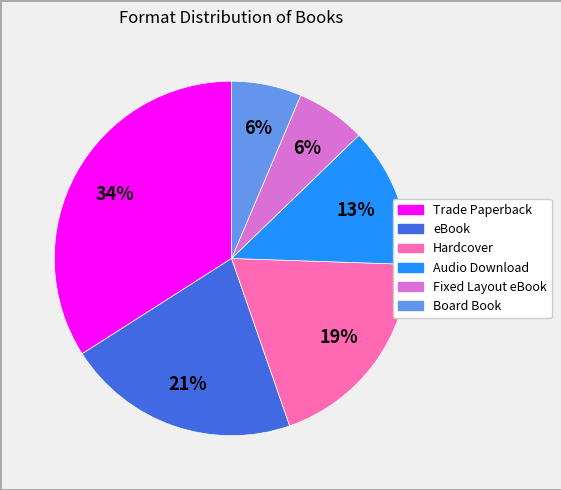

True or false: Trade Paperback accounts for 26% of the total.

False